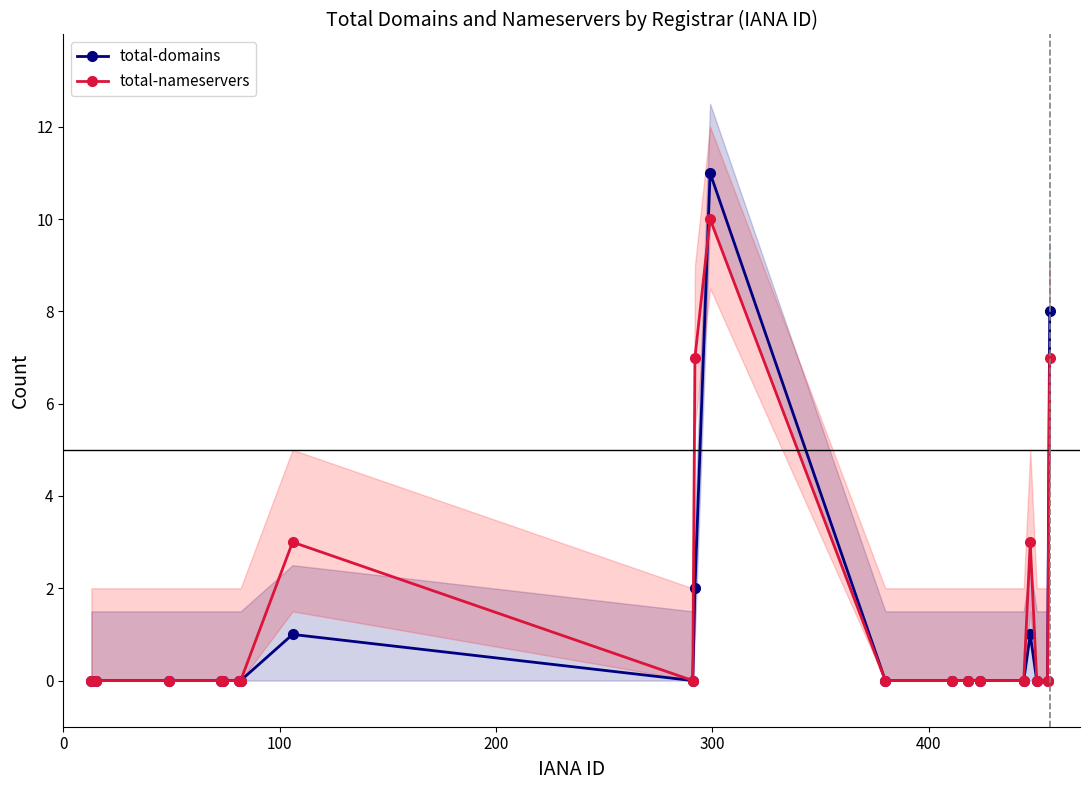

How many times do total-nameservers and total-domains cross each other?

1